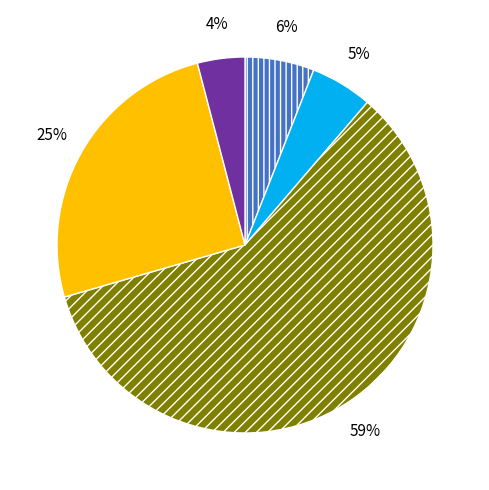

How many segments does this pie chart have?

5